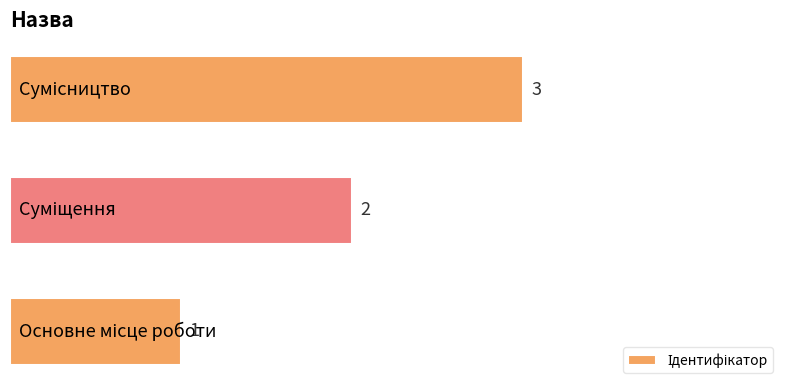

Count the values in the range 1 to 3.

3